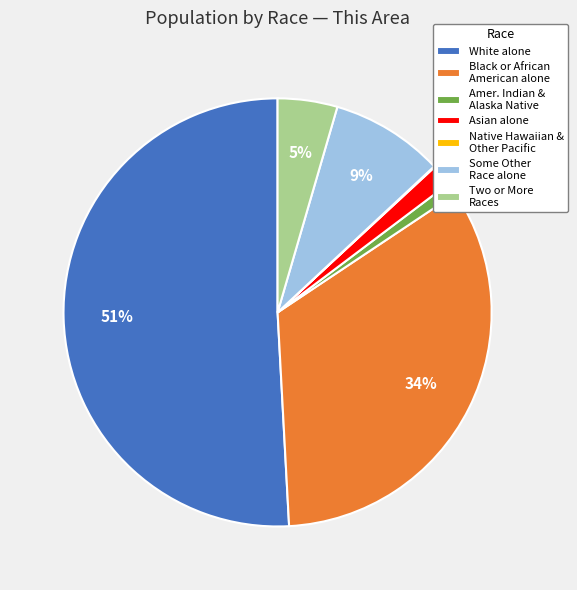

Which category has the biggest portion of the pie?

White alone